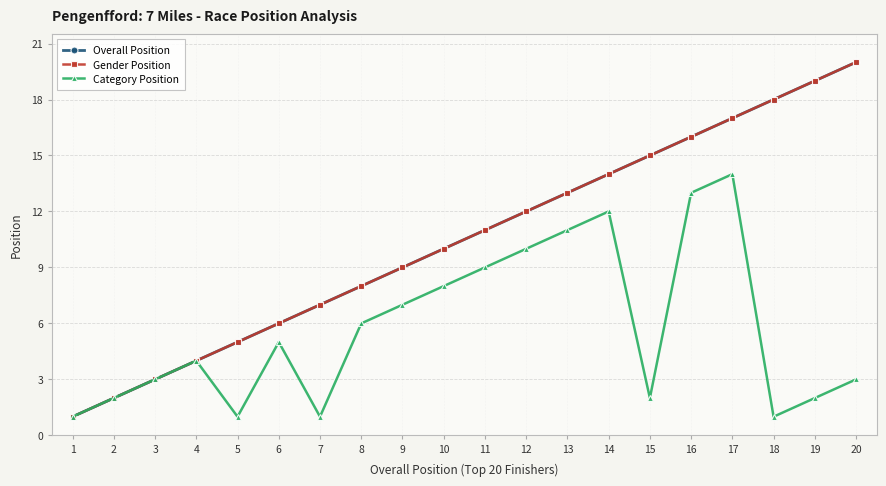

Which category has the highest value in the Category Position series?

17